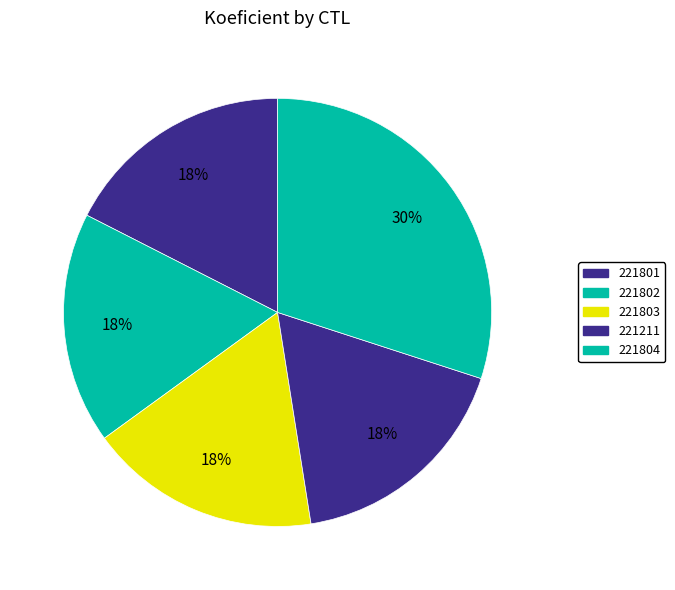

Does 221804 account for over 50% of the chart?

No